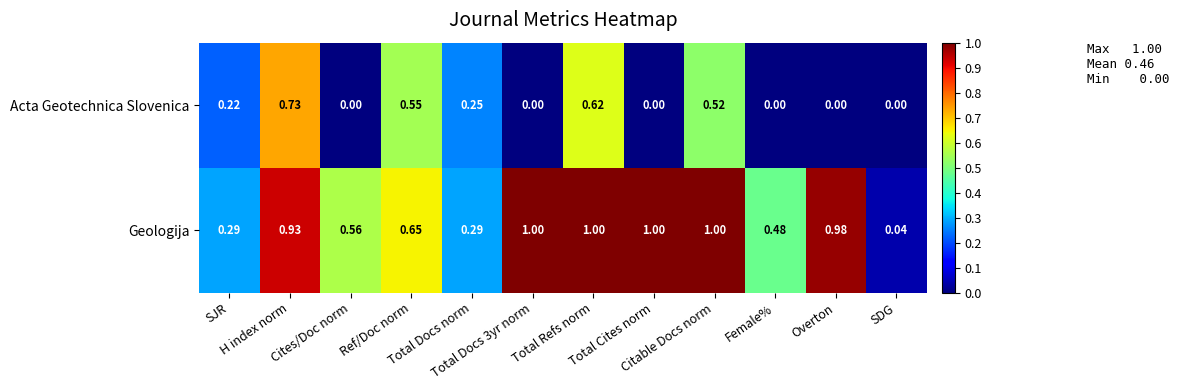

Which series has the largest total across all categories?

Geologija